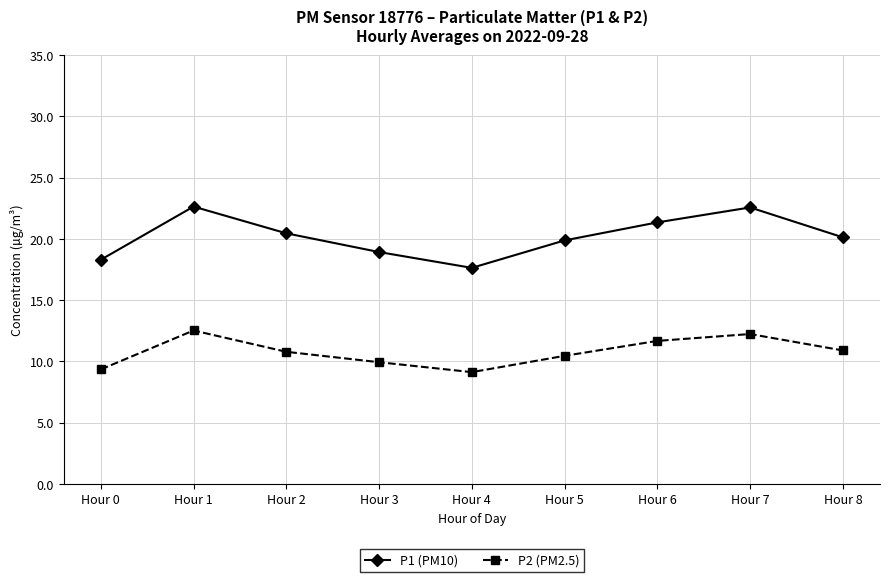

Which category has the highest value in the P2 (PM2.5) series?

Hour 1